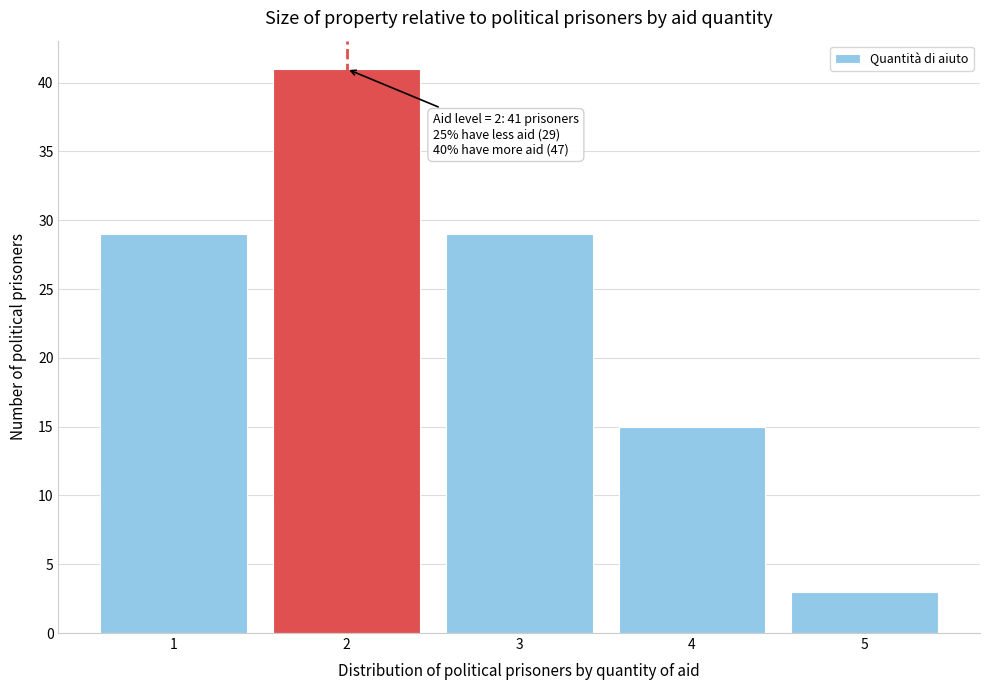

Reading left to right, transcribe all the data shown in this chart.

1=29	2=41	3=29	4=15	5=3